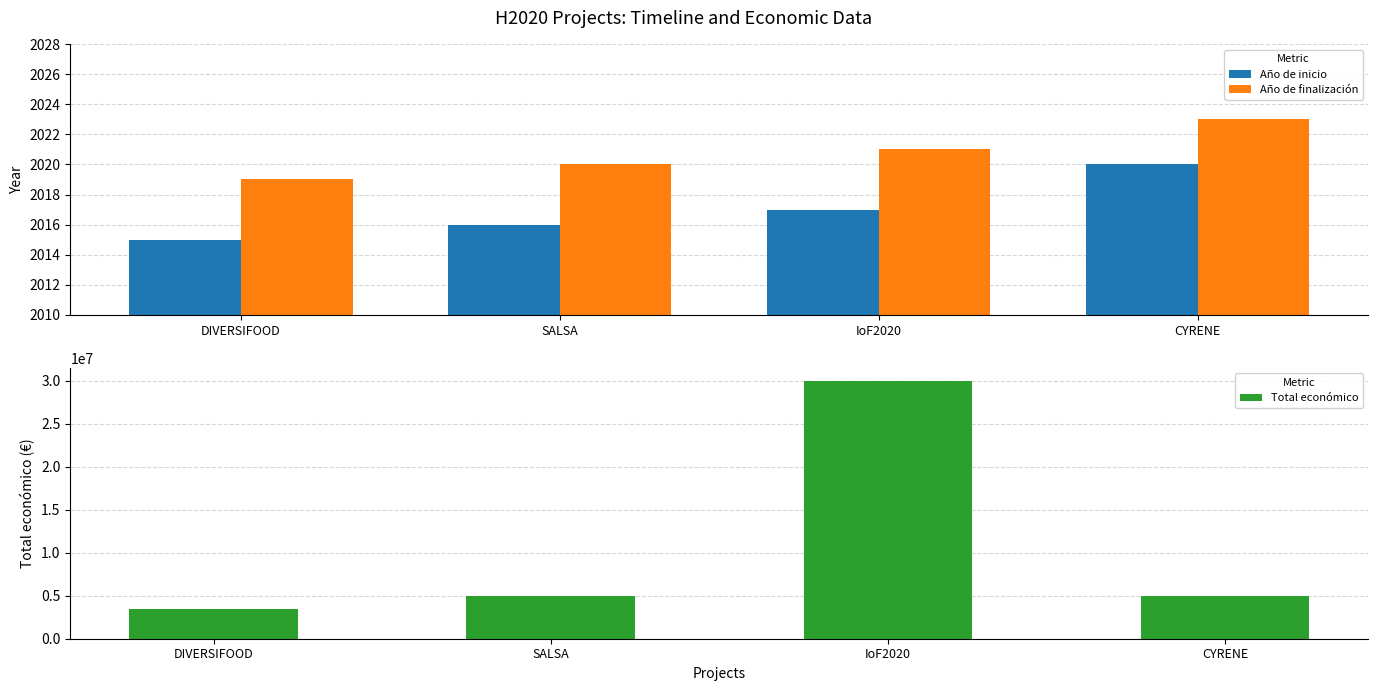

At which category is the sum across all series the highest?

IoF2020